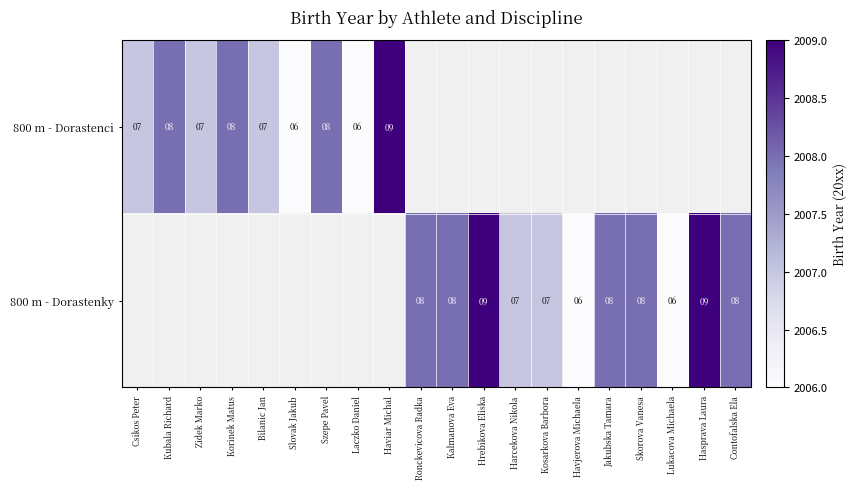

True or false: 800 m - Dorastenci has a value of 11 at Zidek Marko.

False